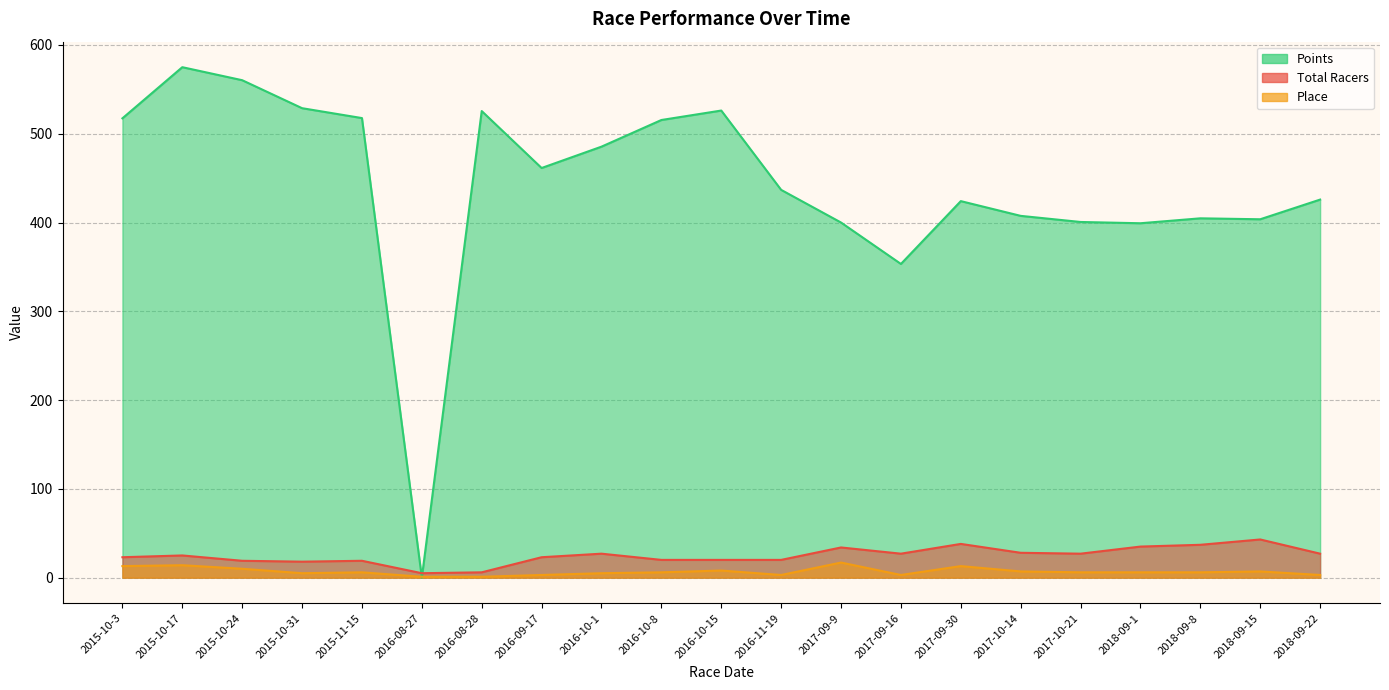

At how many categories does at least one series exceed 35?

20